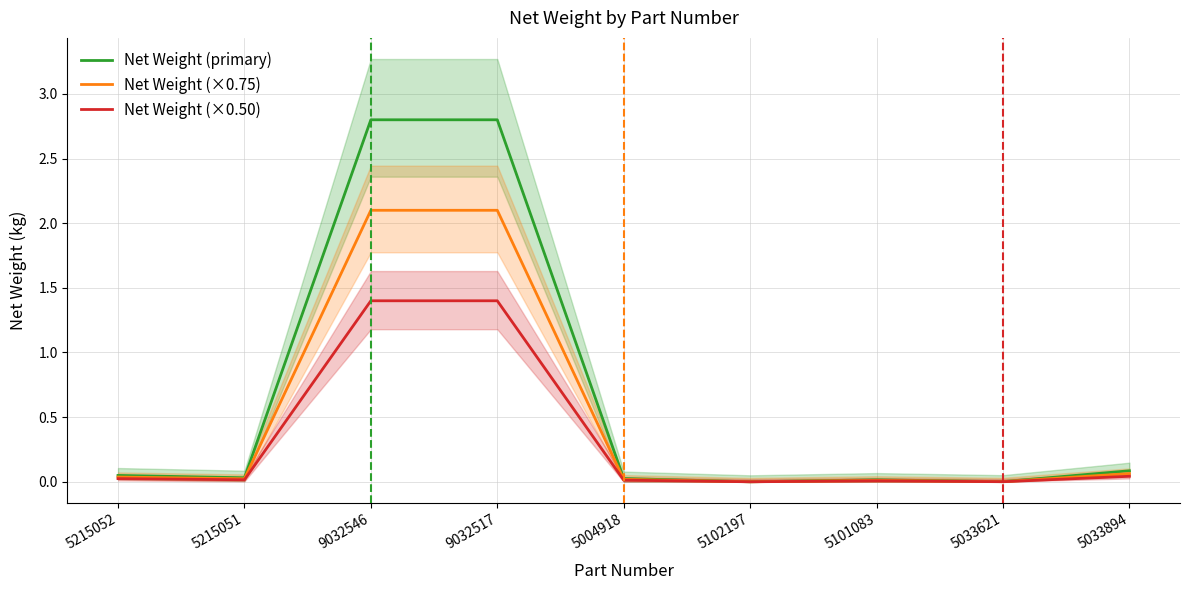

True or false: Net Weight (×0.50) and Net Weight (primary) cross at least once.

False